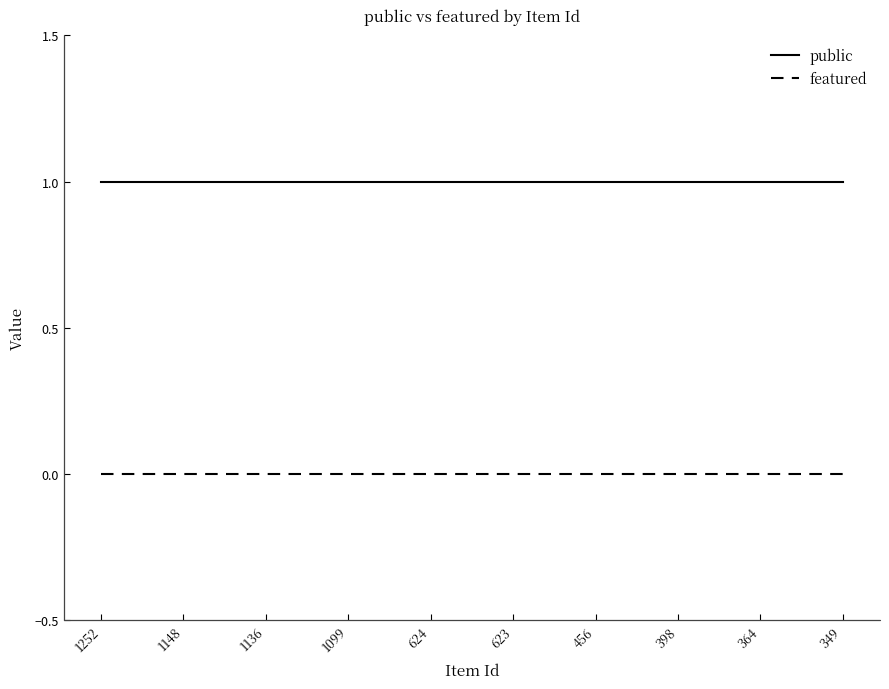

True or false: public has a value of 1 at 364.

True